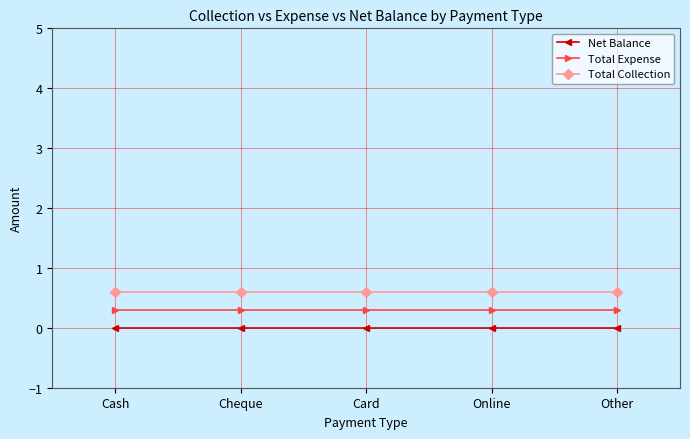

What value does the Total Collection series have at Card?

0.6